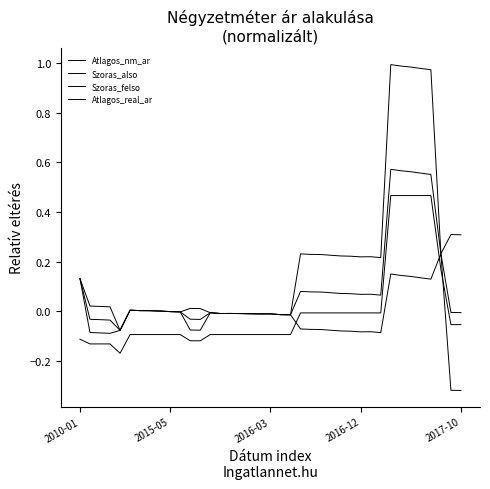

What is the difference between the maximum and minimum values in the Szoras_also series?

0.6